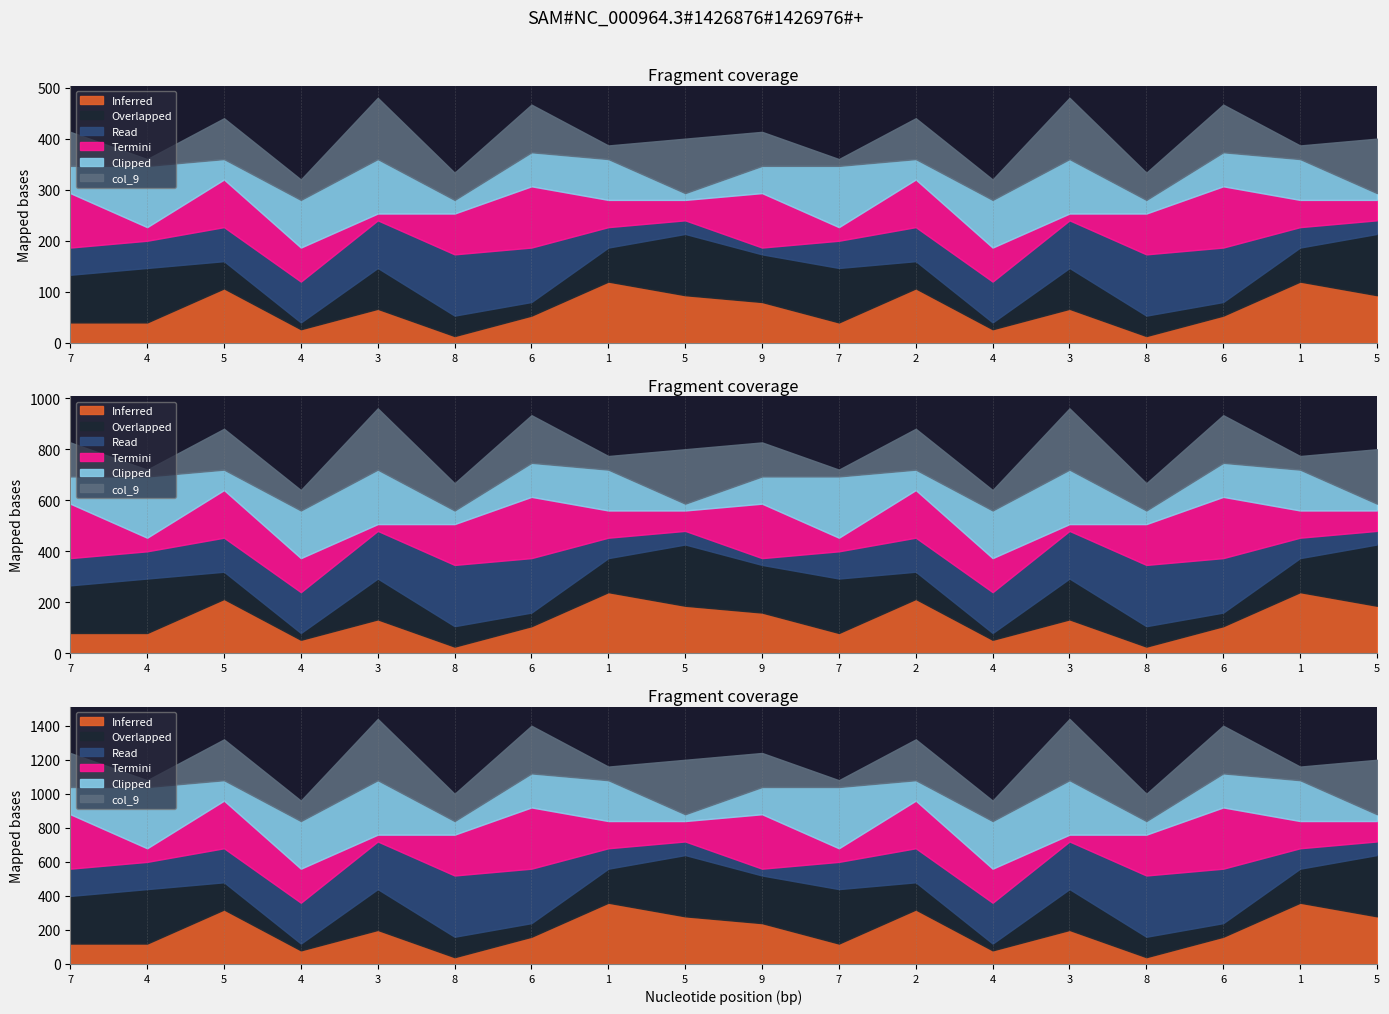

At which label is col_9 closest to 5?

7